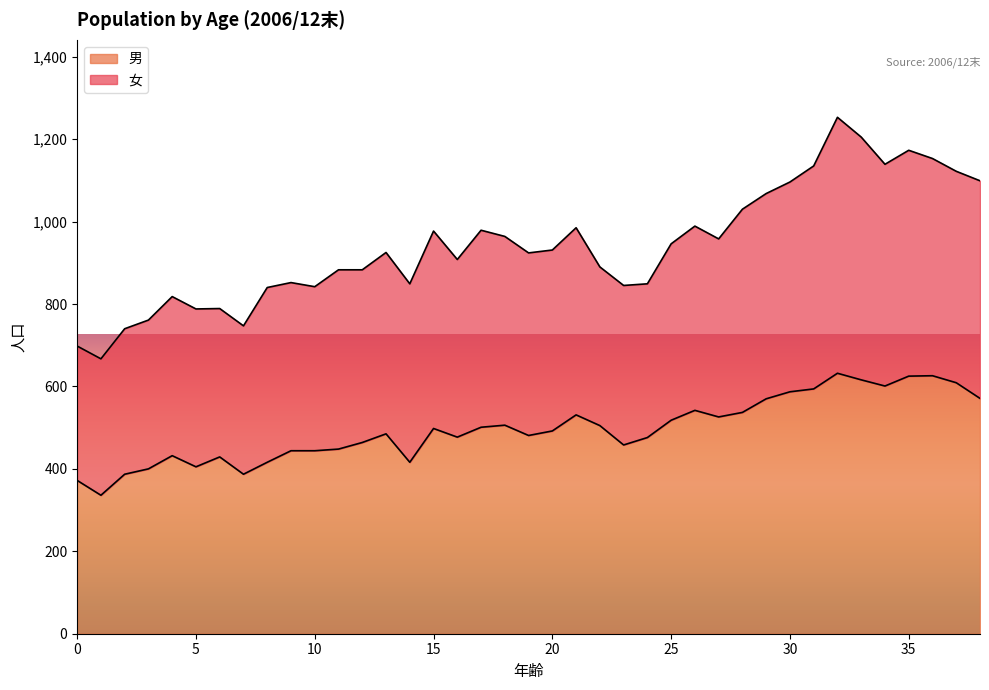

Which category has the highest value across all series?

32